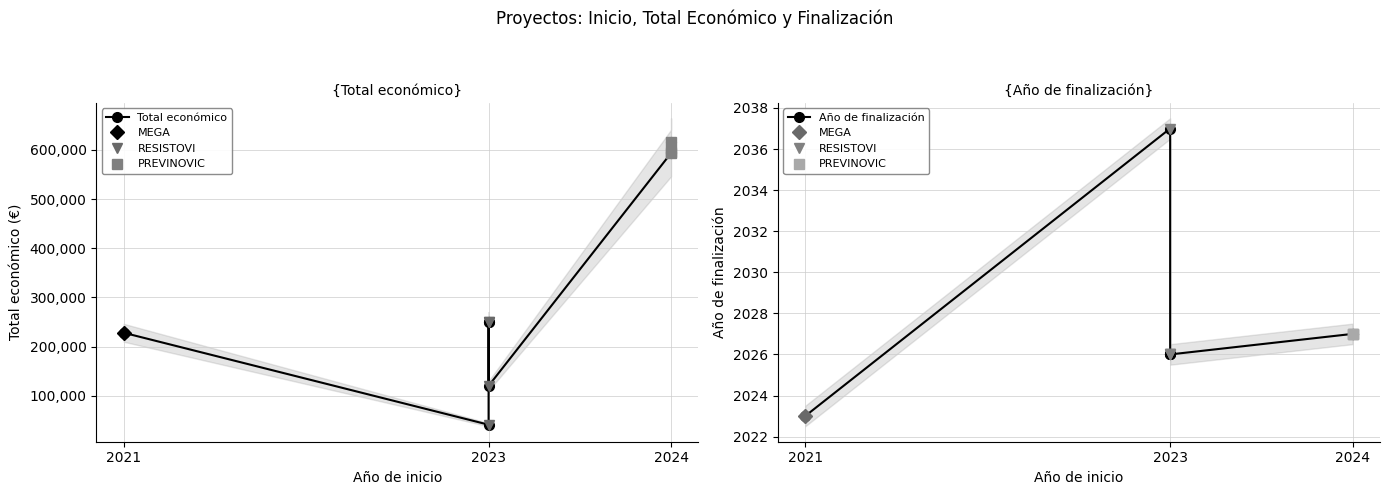

Which series has the largest range (max minus min)?

Total económico